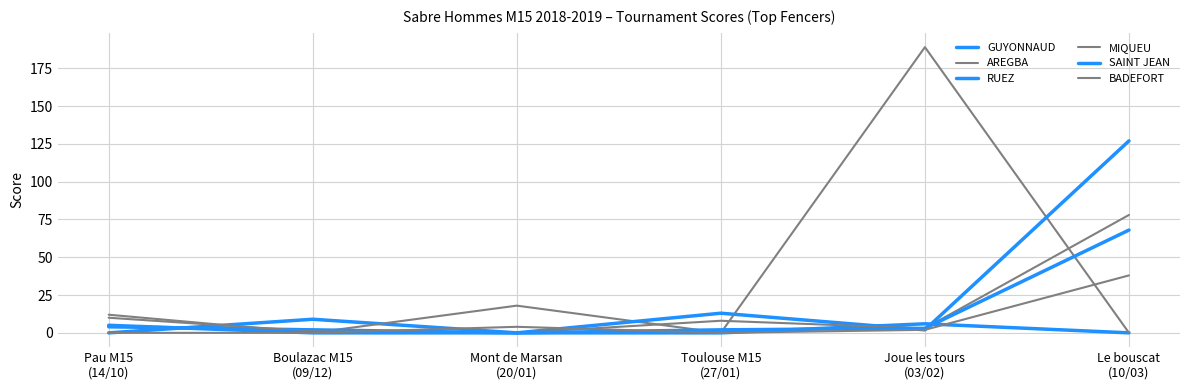

Does the chart have visible grid lines?

Yes